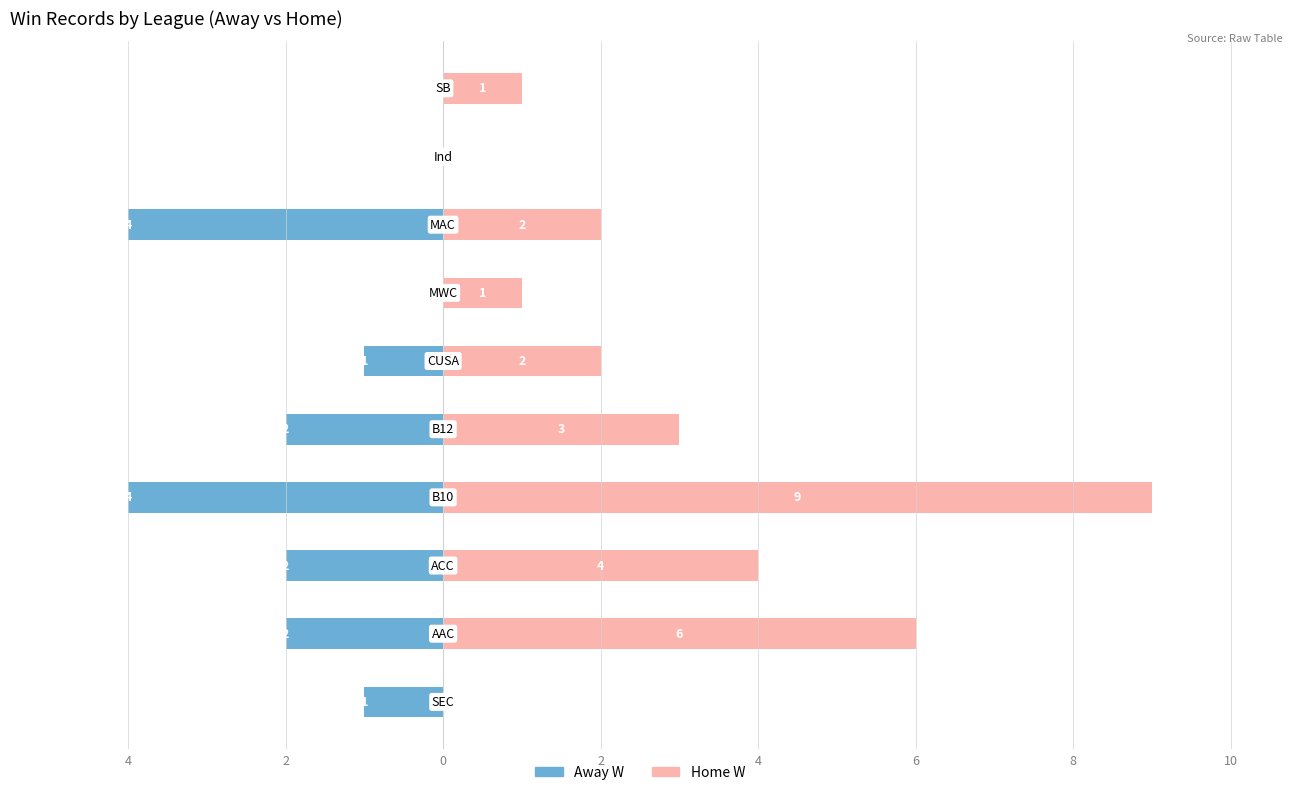

Between 4 and 6, which series saw the biggest shift?

Home W